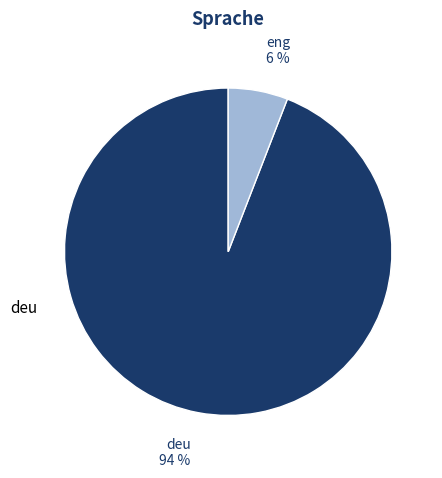

Is there a majority slice in this chart?

Yes